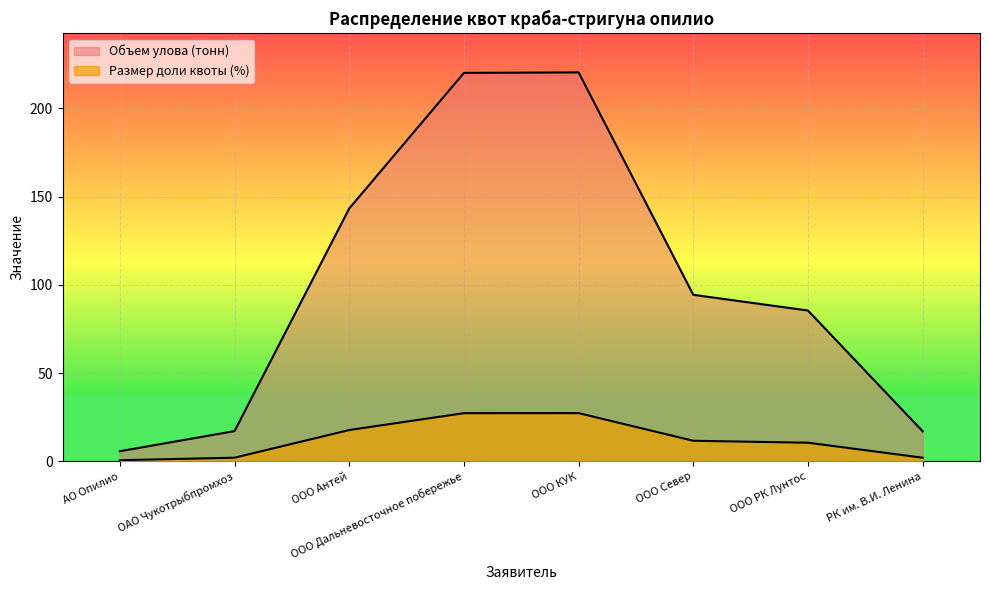

How many data points in Размер доли квоты (%) are above 11?

4